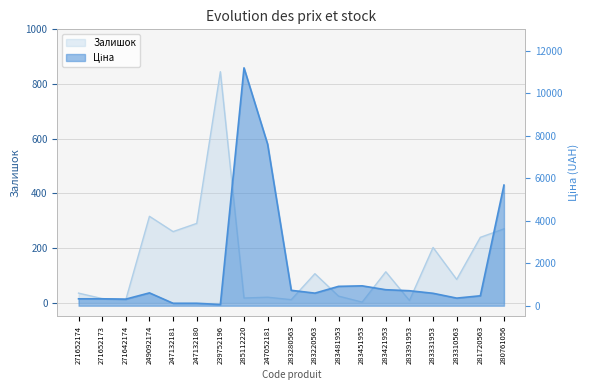

What position from the left is 271652173?

2